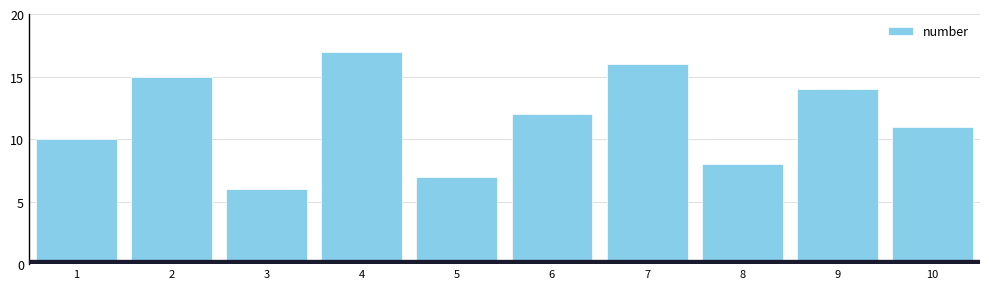

Reading left to right, what are all the values shown in this chart?

1=10	2=15	3=6	4=17	5=7	6=12	7=16	8=8	9=14	10=11